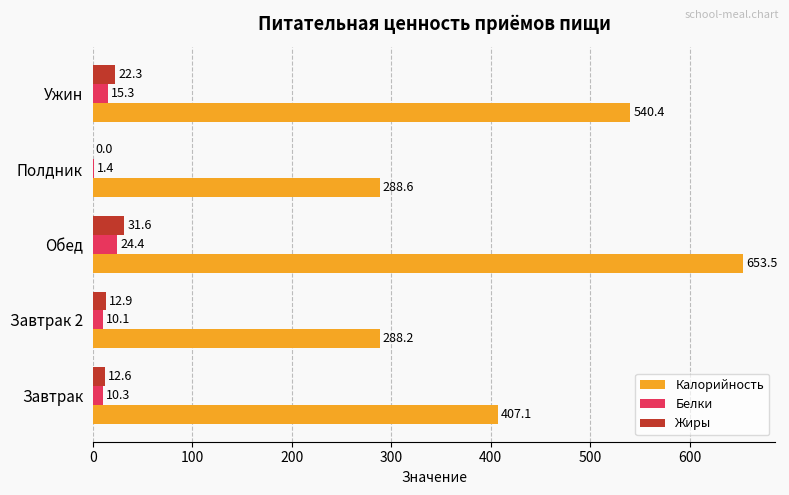

The value of Жиры at Обед is 31.6. True or false?

True